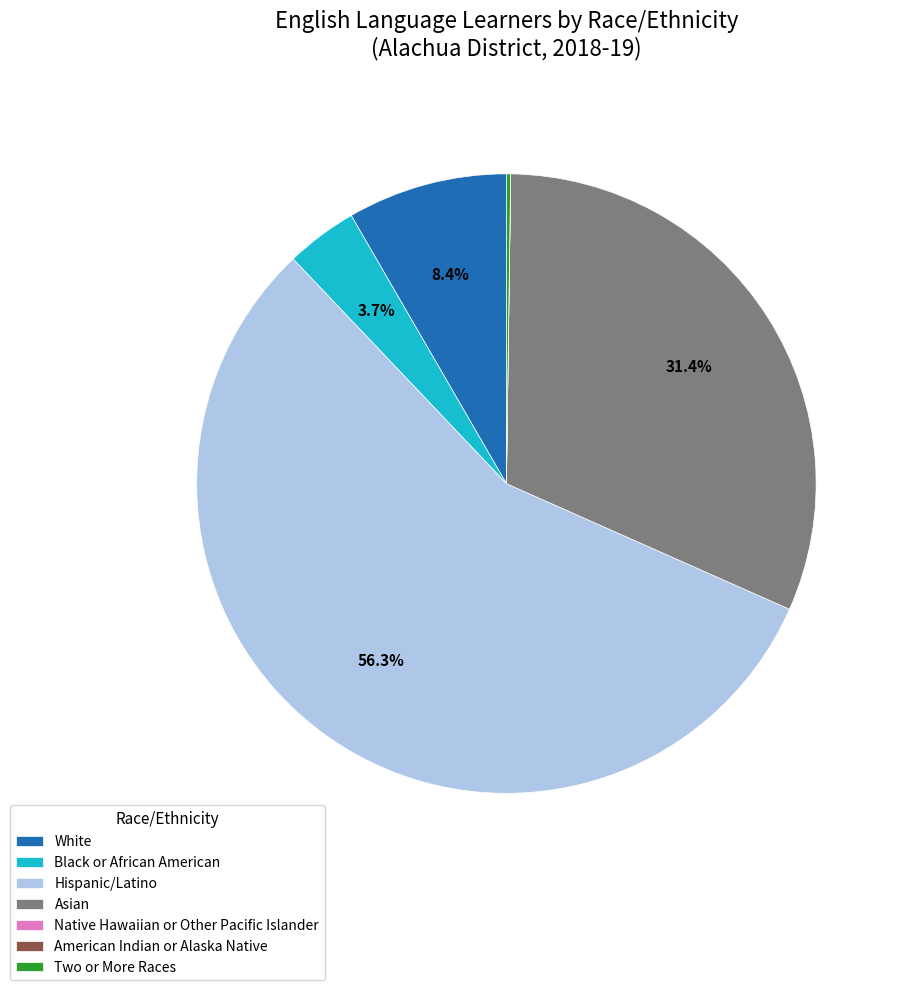

Do Black or African American and White together represent more than half of the pie?

No